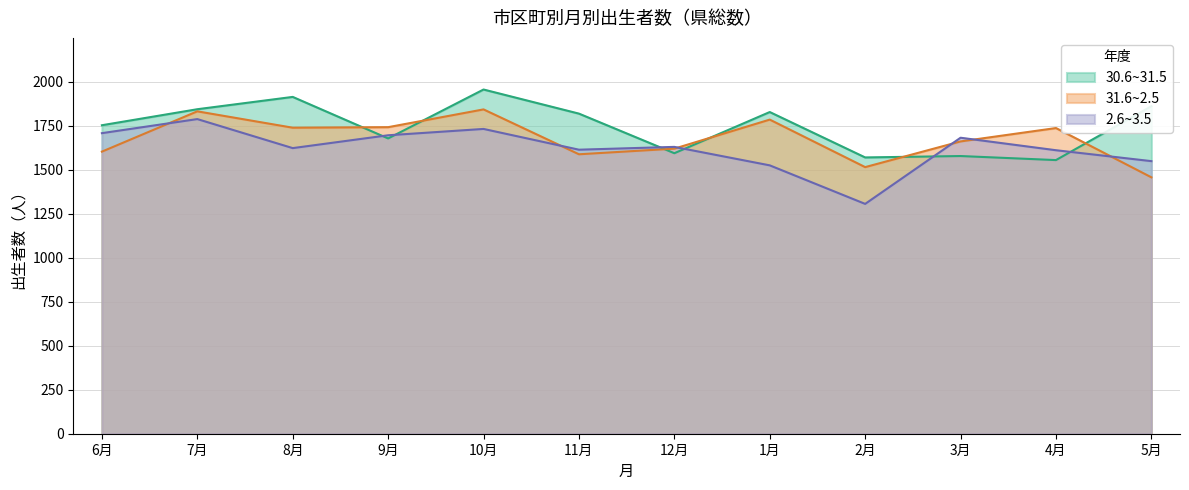

At how many categories does at least one series exceed 1761?

6